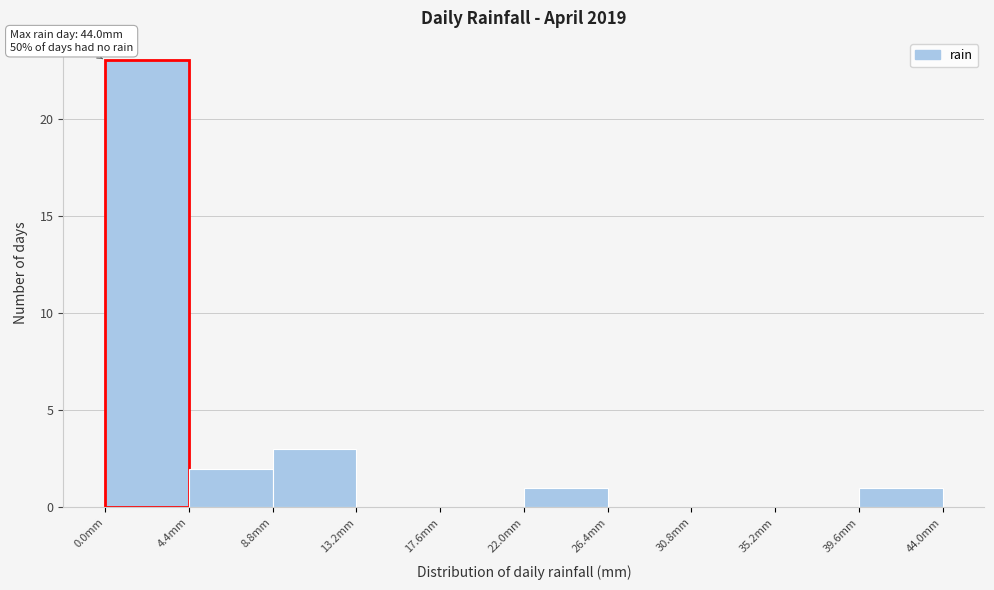

Which range on the x-axis has the tallest bar?

0.0 to 4.4